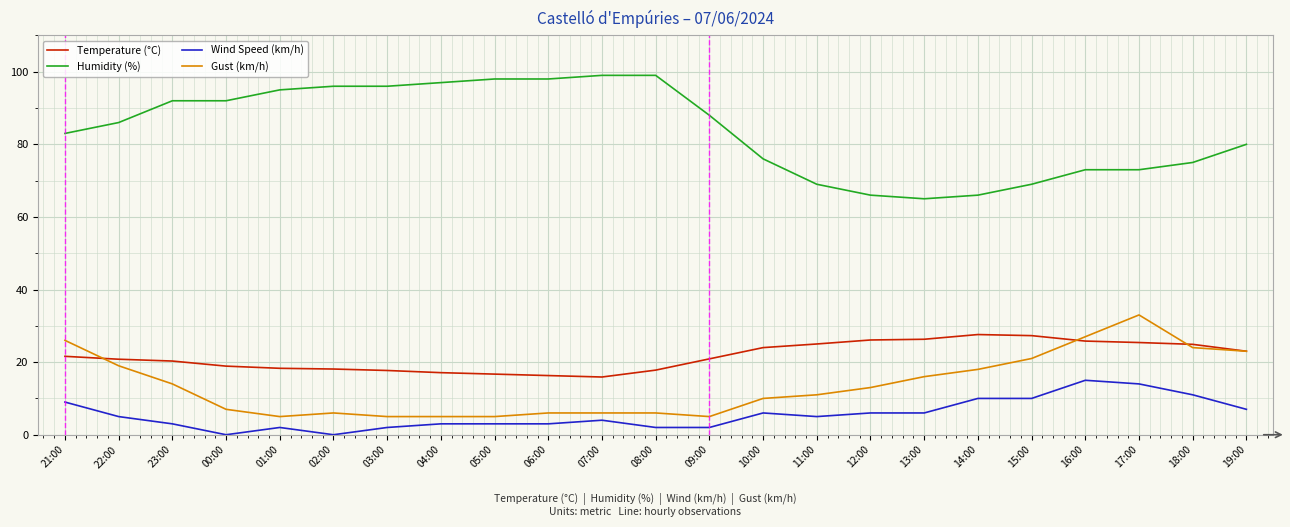

What is the maximum value shown in the chart?

99.0